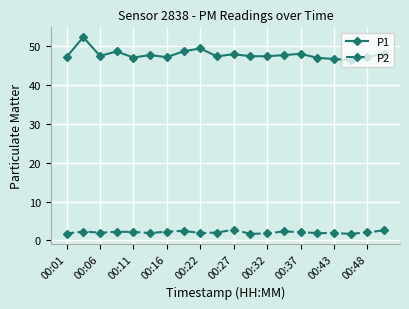

Which series has the largest range (max minus min)?

P1